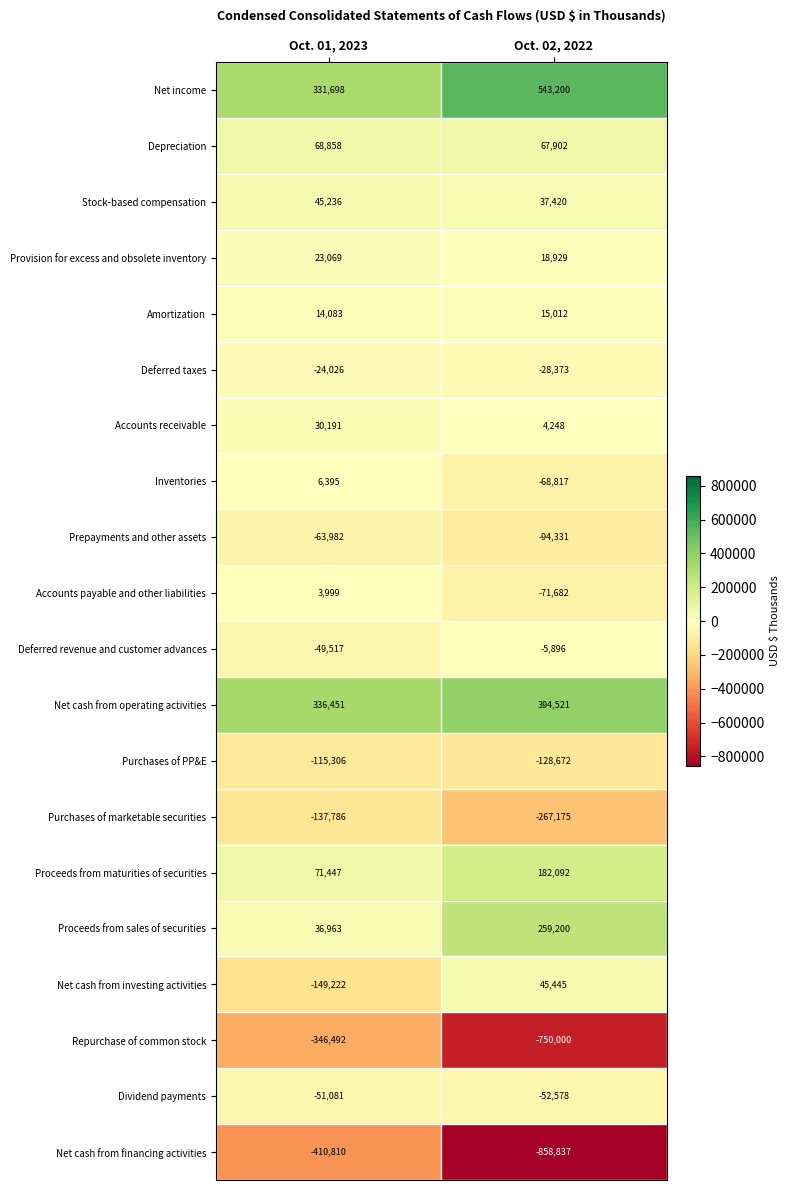

Where is Net cash from financing activities nearest to the value -634823?

Oct. 01, 2023